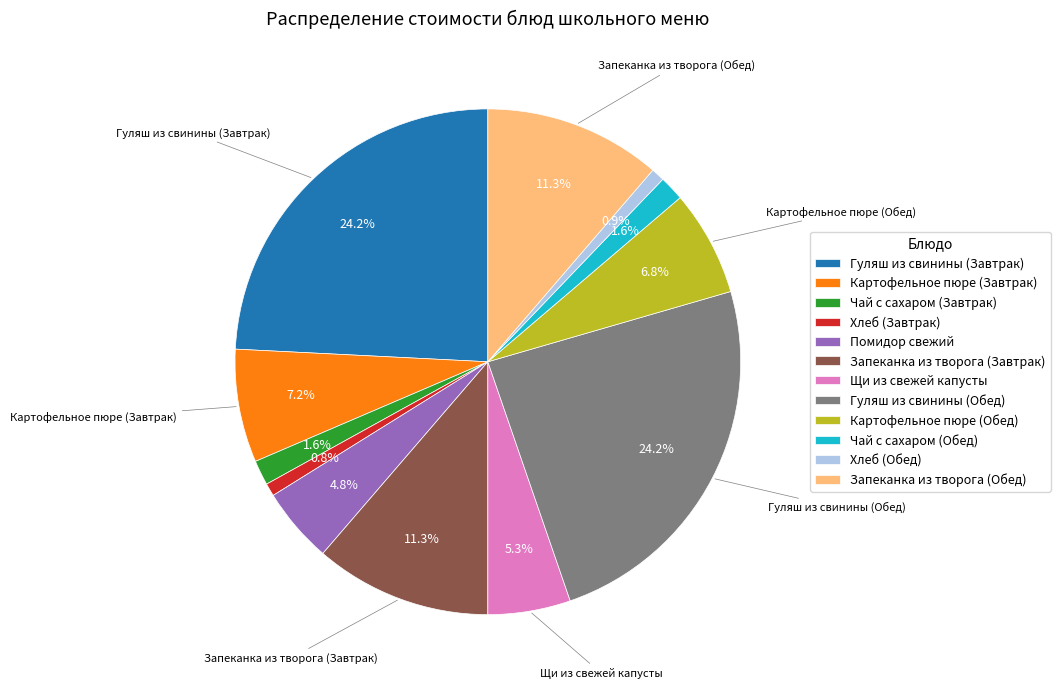

Is it true that Гуляш из свинины (Завтрак) is 38% of the pie?

False